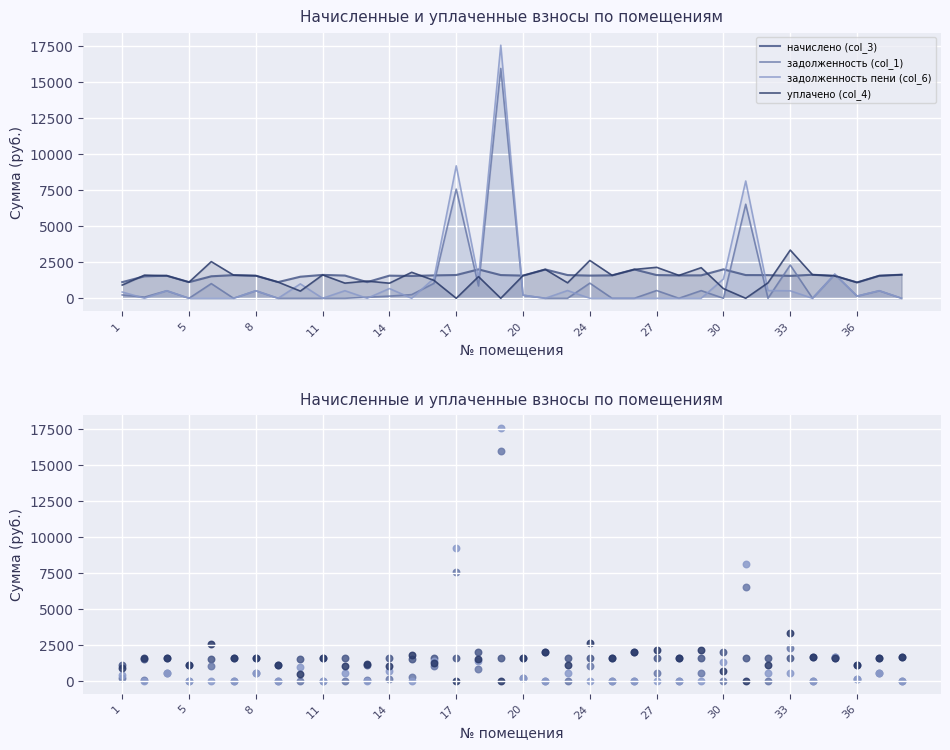

Is the value of задолженность (col_1) at 30 greater than the value of задолженность пени (col_6) at 28?

No